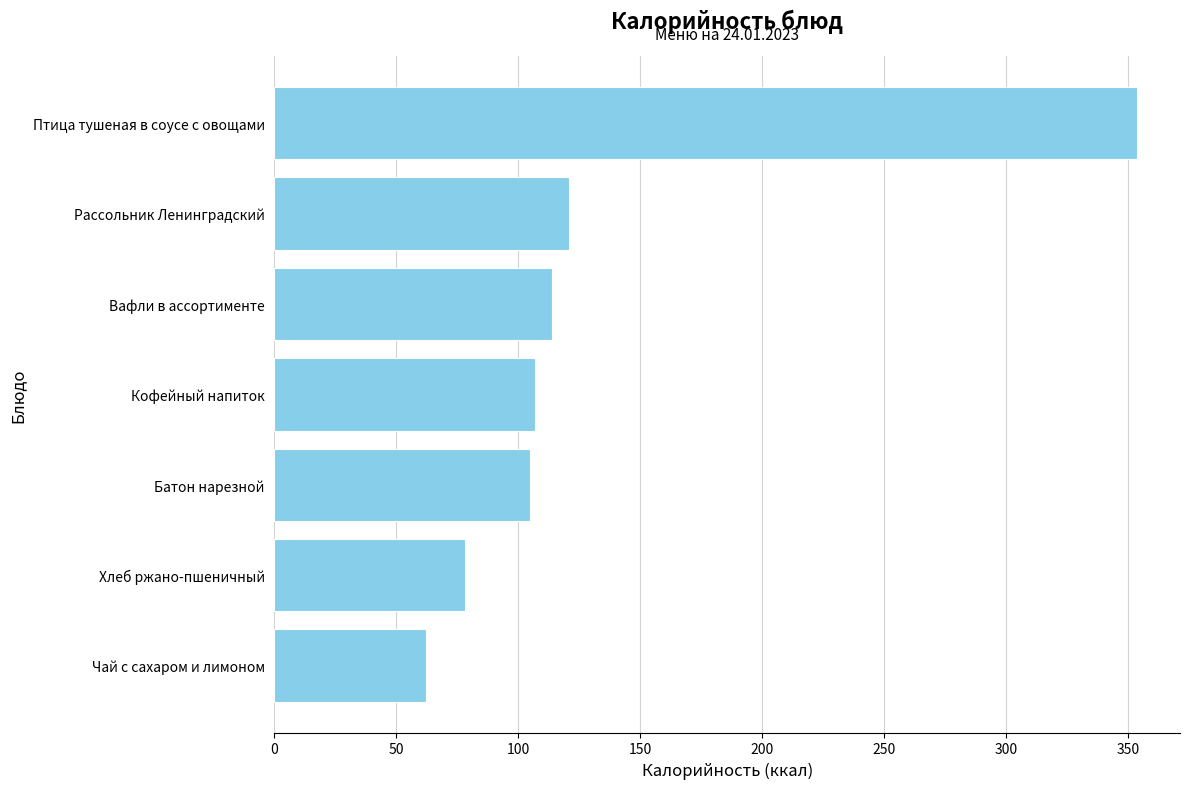

Read the value at Вафли в ассортименте.

114.0